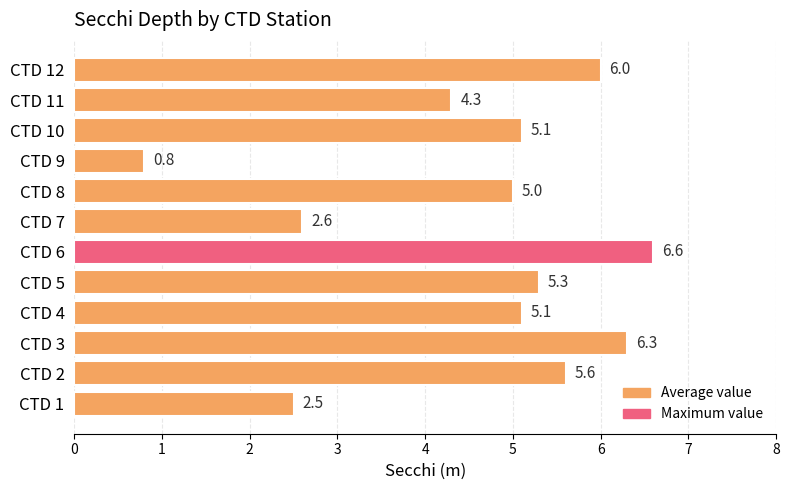

What is the change in value from CTD 6 to CTD 7?

-4.0